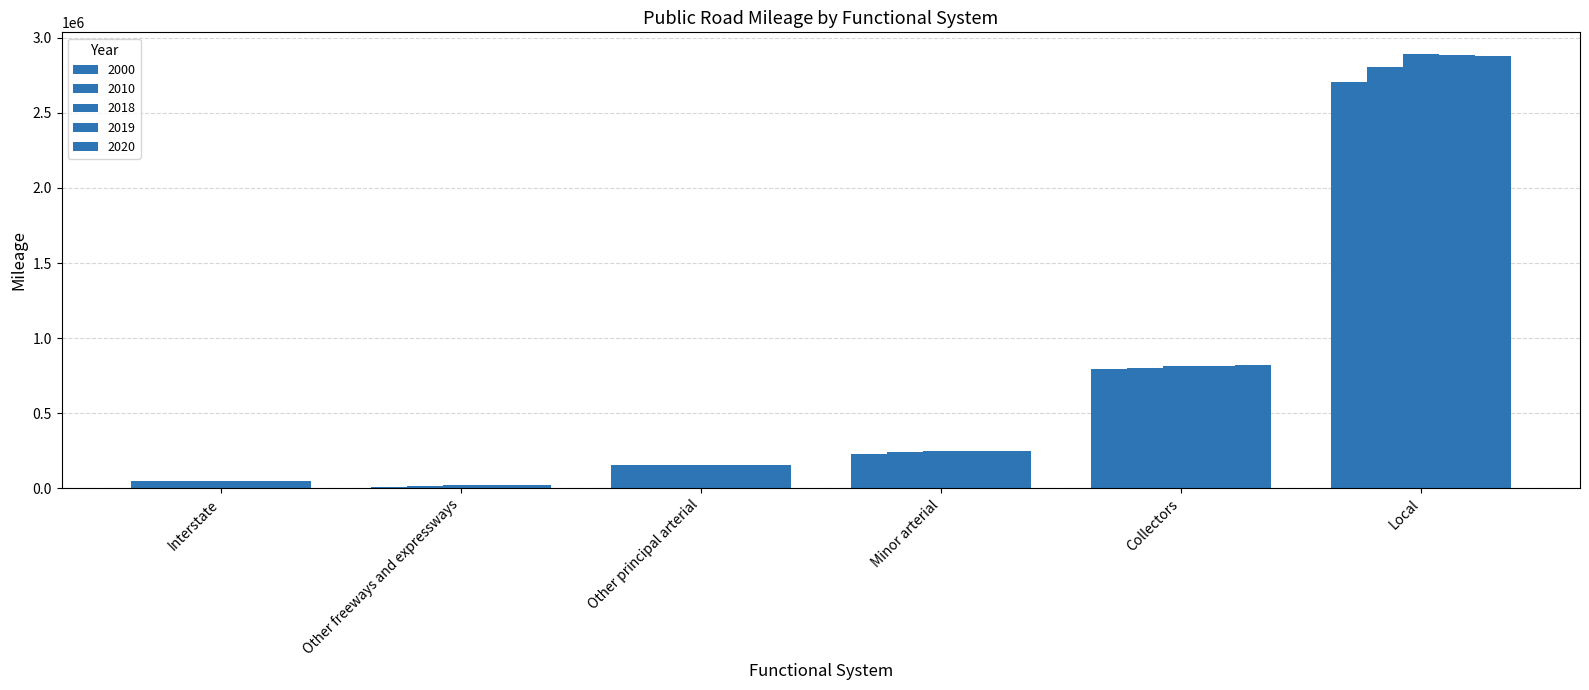

Rank the series by their maximum value, from highest to lowest.

2018, 2019, 2020, 2010, 2000